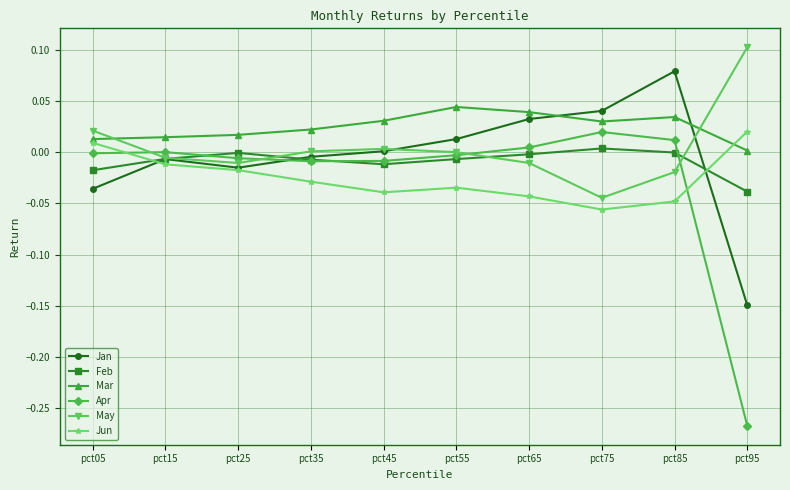

True or false: May and Jan cross at least once.

True